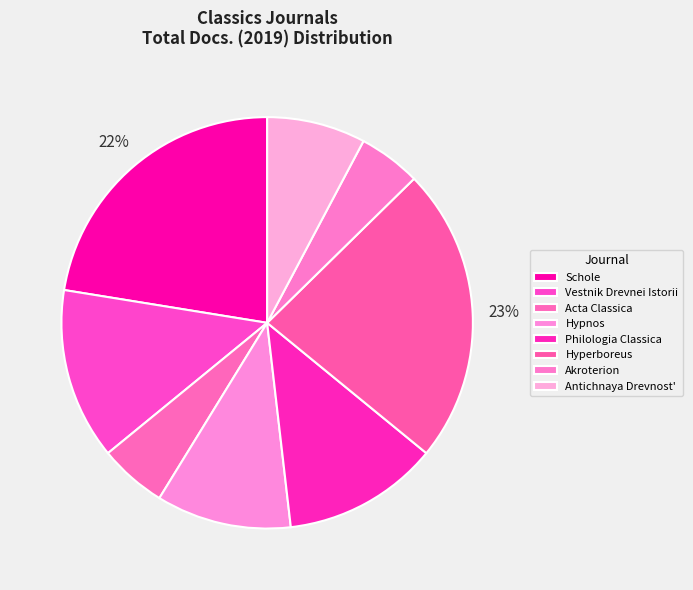

How many segments does this pie chart have?

8